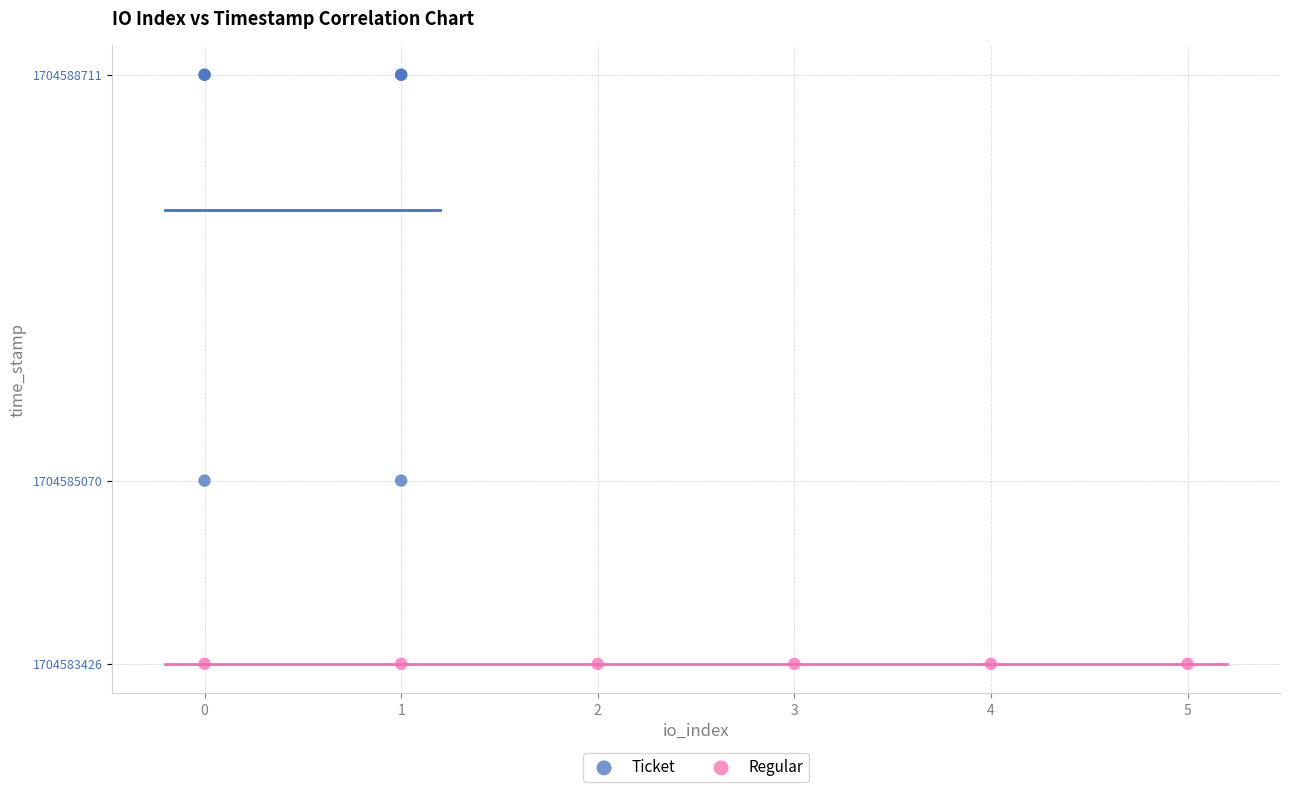

Which series contains the lowest Y value?

Regular